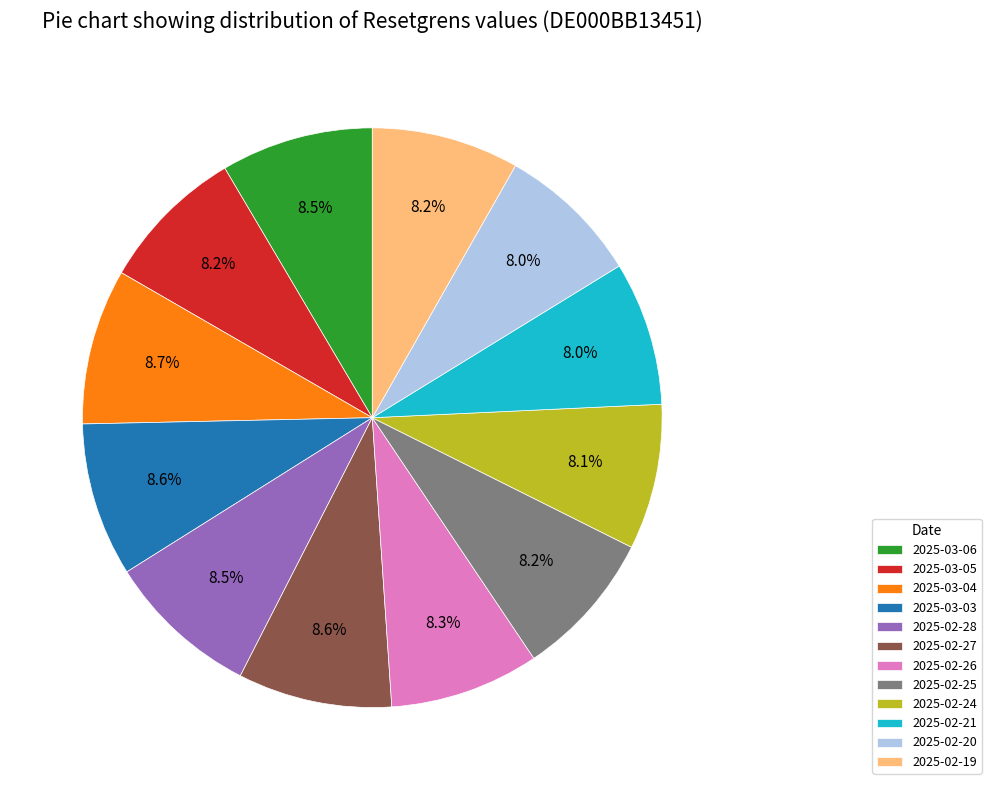

To the nearest percent, what is the average slice percentage?

8%